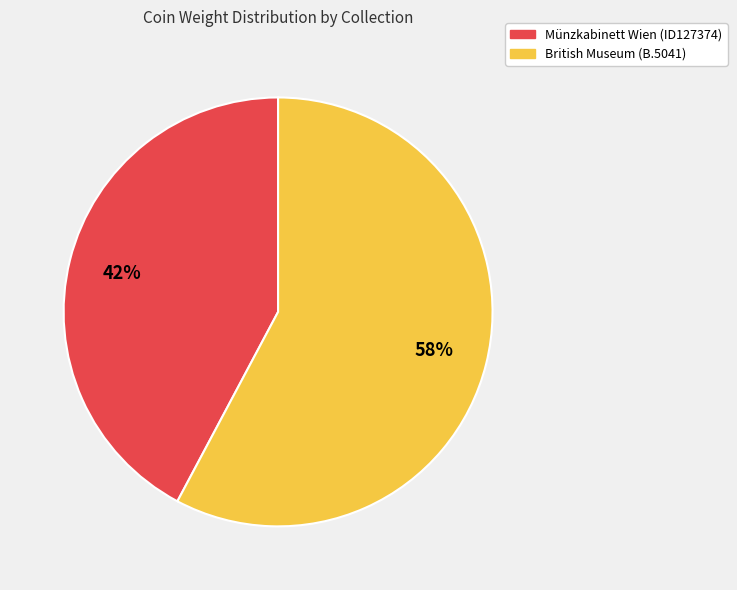

Combined, do British Museum (B.5041) and Münzkabinett Wien (ID127374) account for over 50%?

Yes